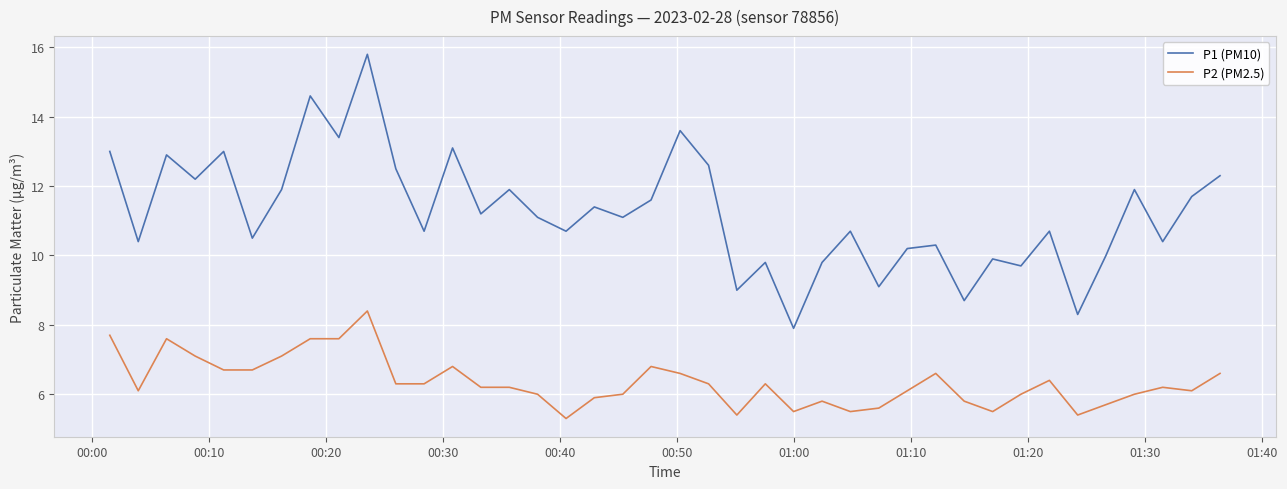

What are all the series names shown in the legend?

P1 (PM10), P2 (PM2.5)